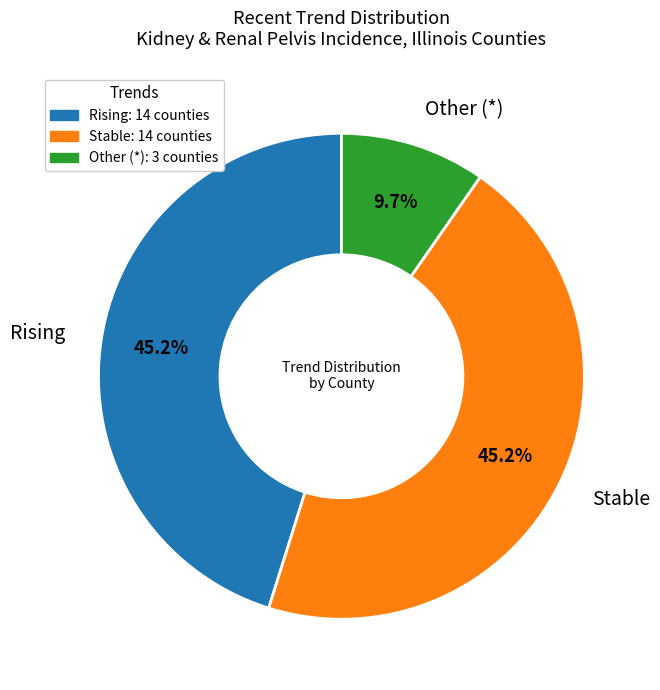

What percentage is the Stable slice, to the nearest percent?

45%